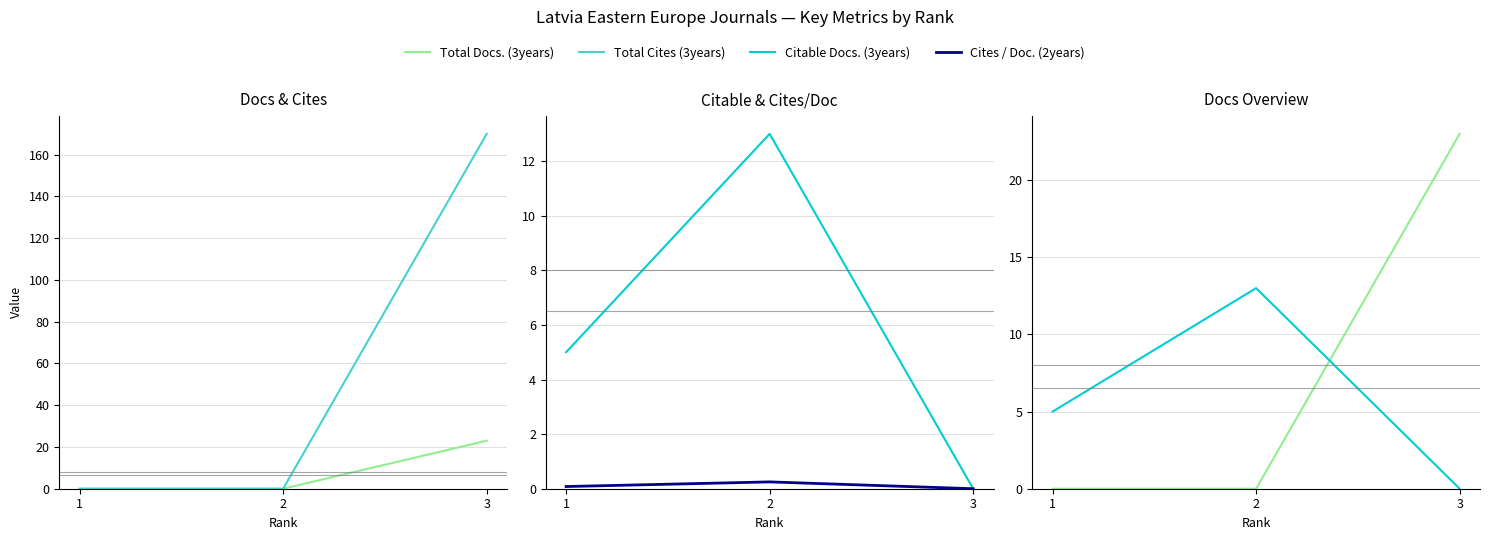

At how many categories does at least one series exceed 144?

1